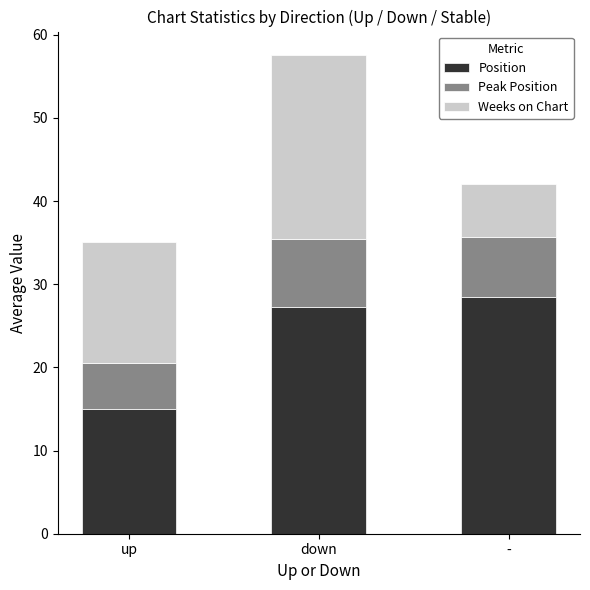

The Position series shows 37.9 at -. True or false?

False